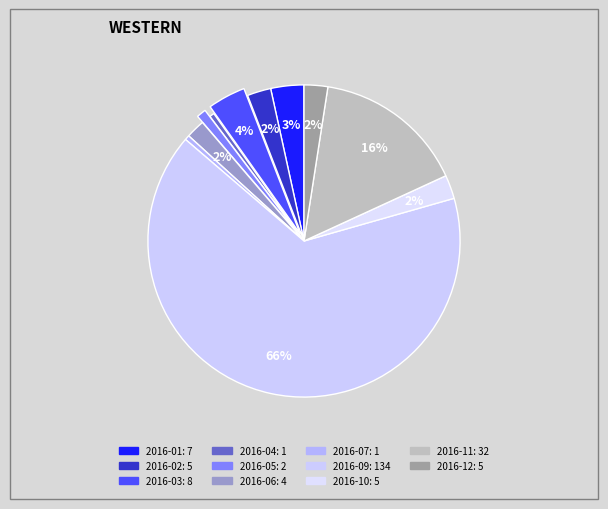

What is the change in value from 2016-03 to 2016-11?

+24